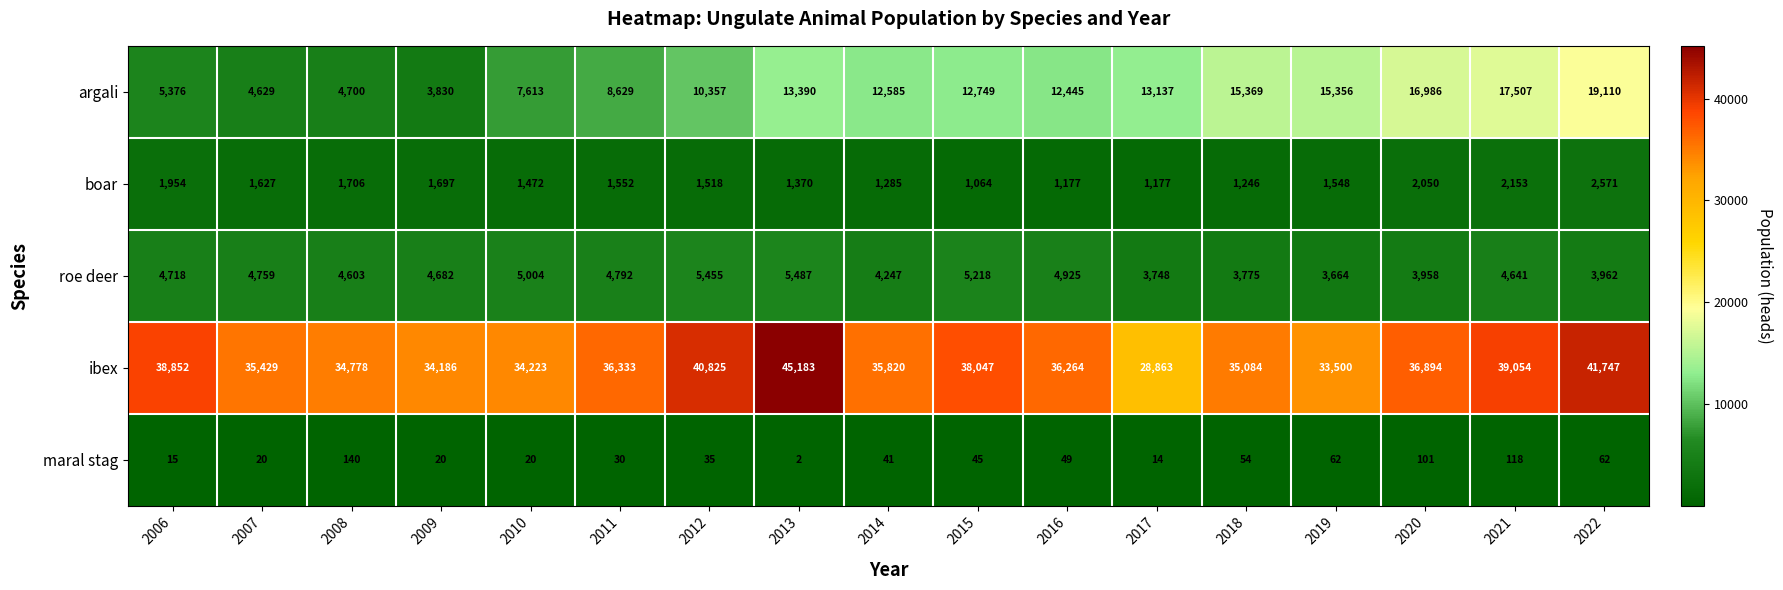

The maral stag series shows 49 at 2016. True or false?

True